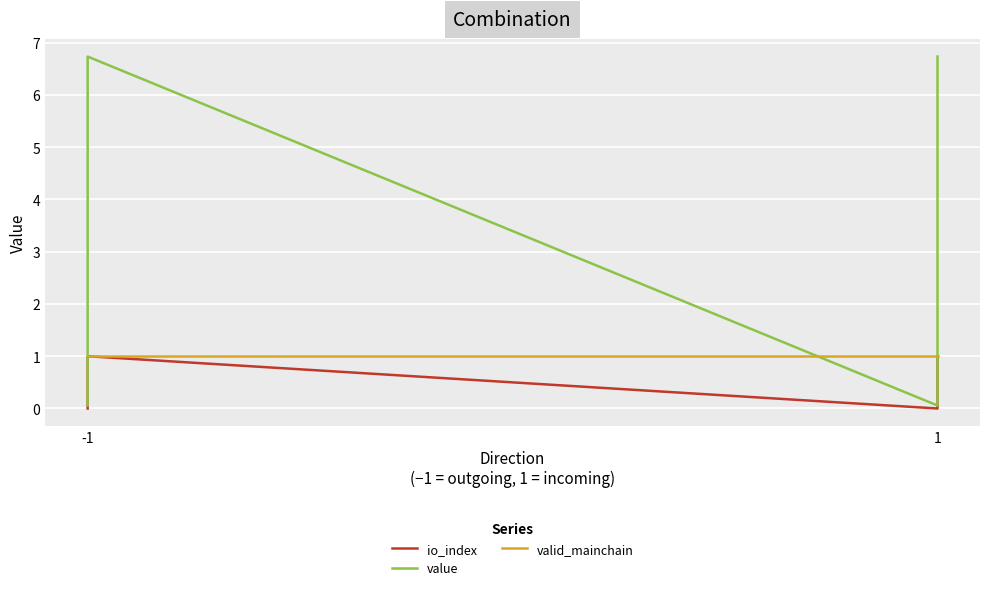

In value, how many points are lower than both neighbors (excluding endpoints)?

1